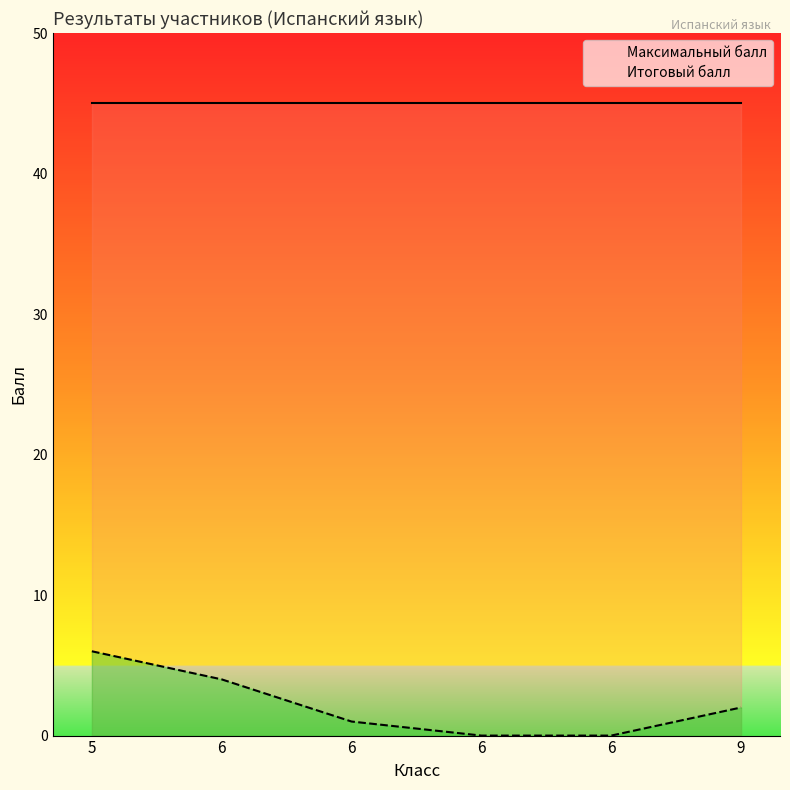

What is the total value across all series at 5?

51